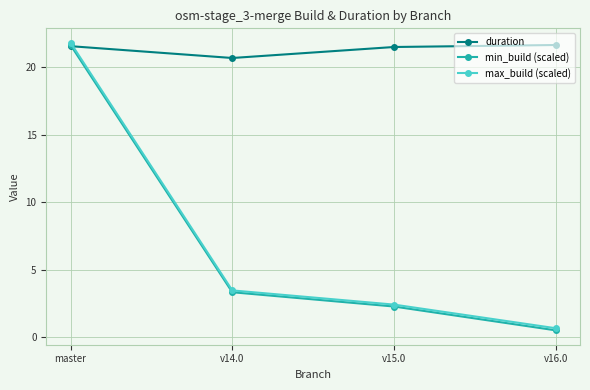

What is the sum of all min_build (scaled) values?

27.7